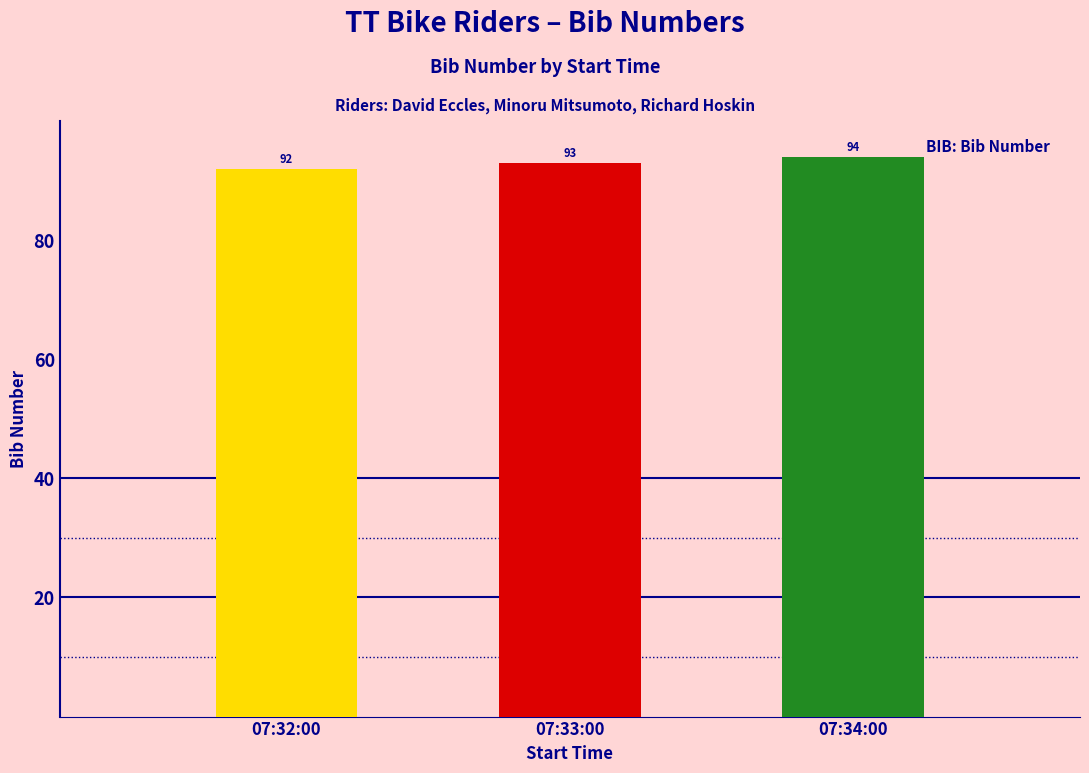

Count the values in the range 92 to 94.

3